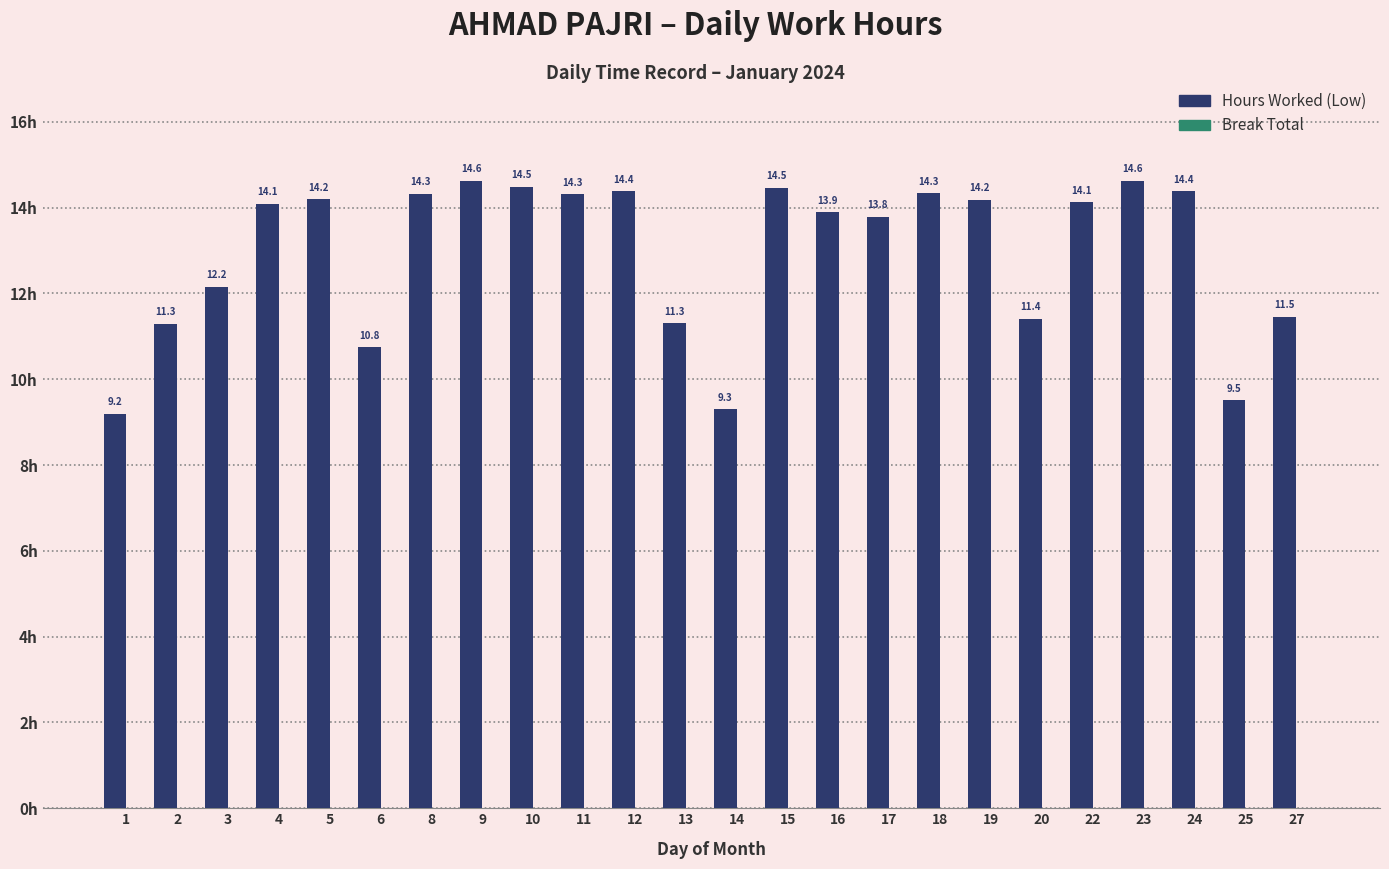

True or false: the data shows 11.3 at 2.

True